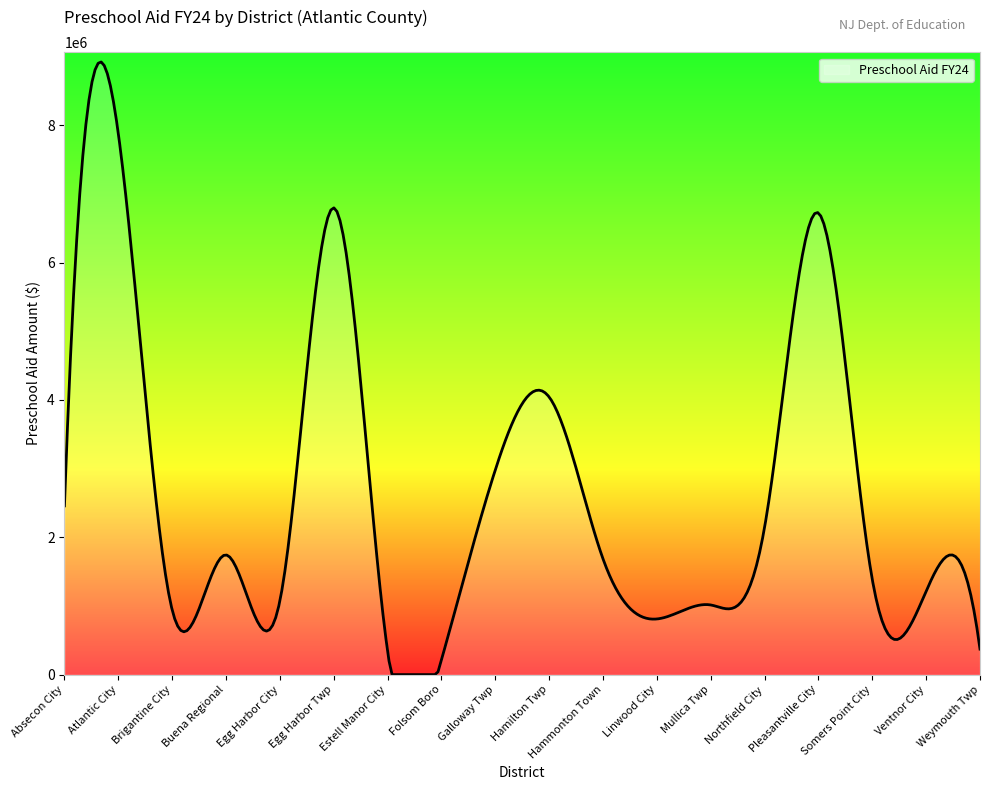

What is the difference between the maximum and minimum values?

8920260.6